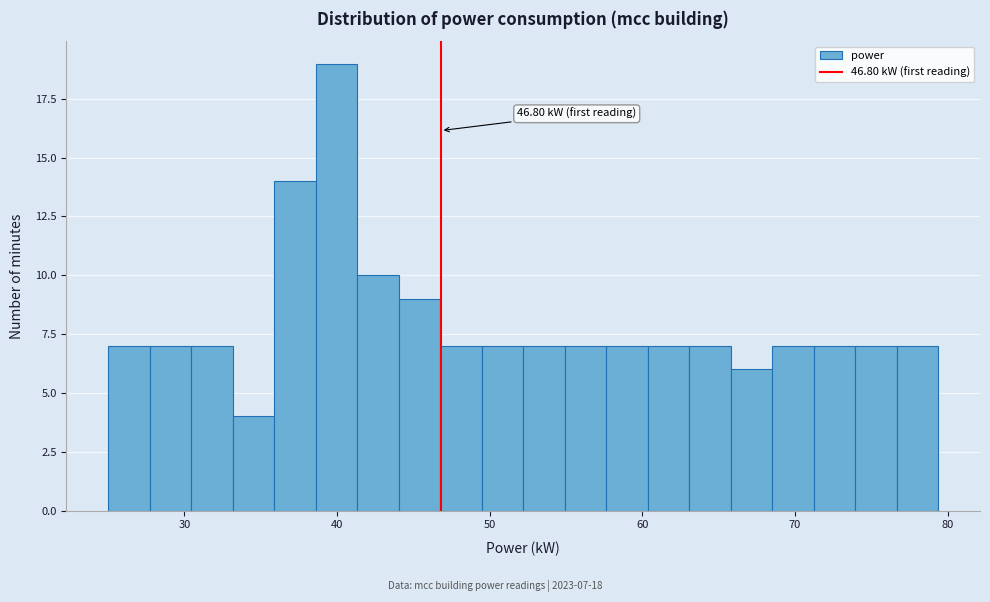

Read against the x-axis, roughly where is the centre of the tallest bar?

40